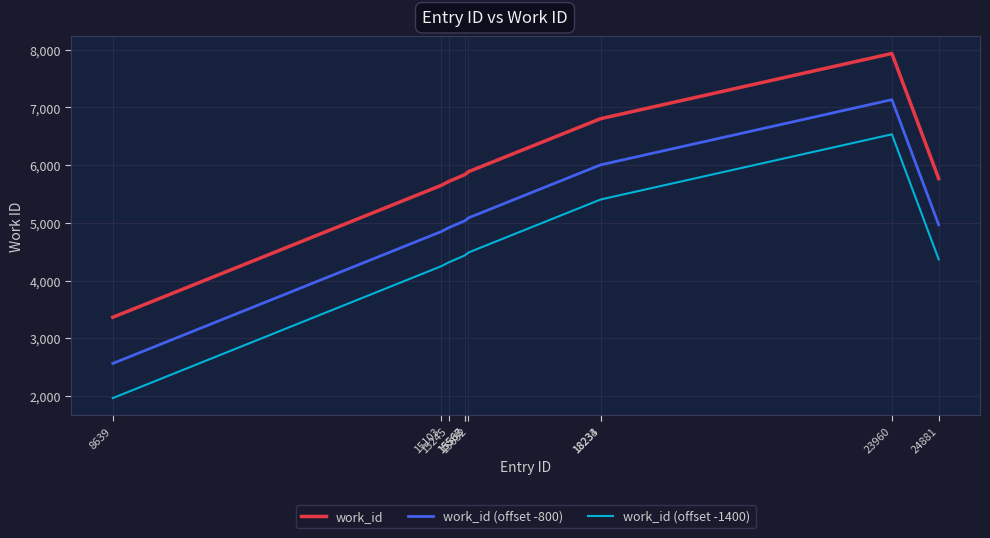

Rank the series by their average value, from lowest to highest.

work_id (offset -1400), work_id (offset -800), work_id